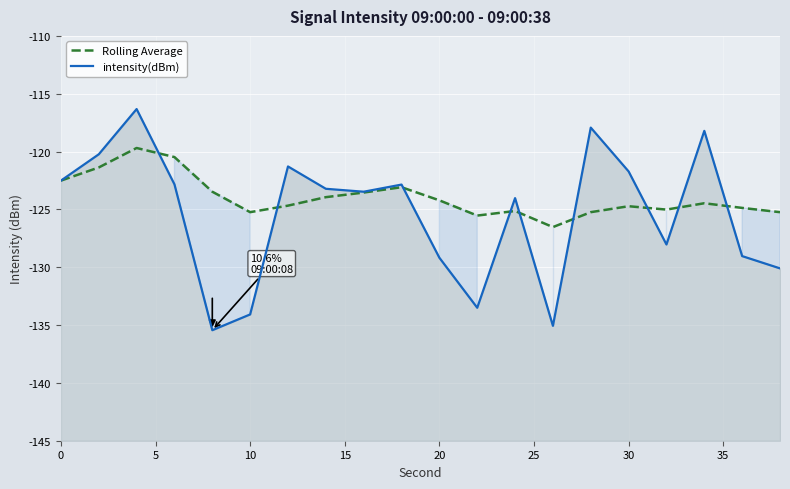

The Rolling Average series shows -202.4 at 14. True or false?

False